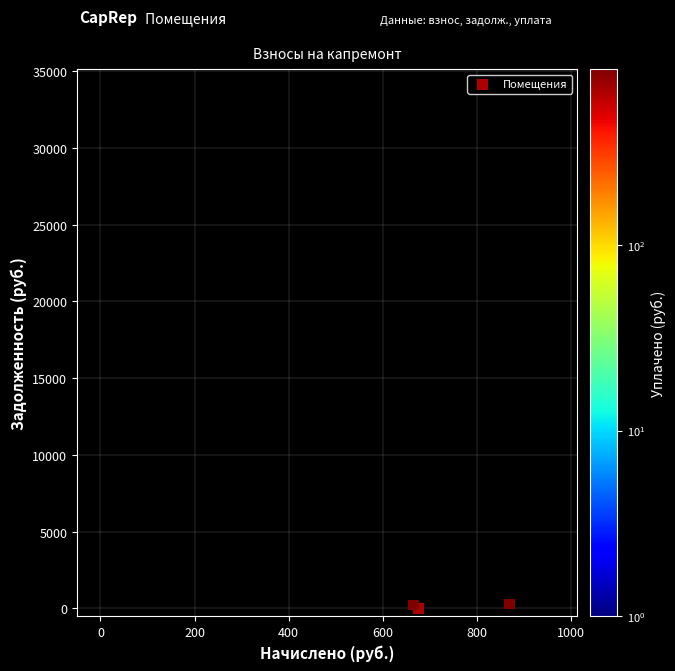

What Y value in the scatter plot is closest to 15972?

19485.6